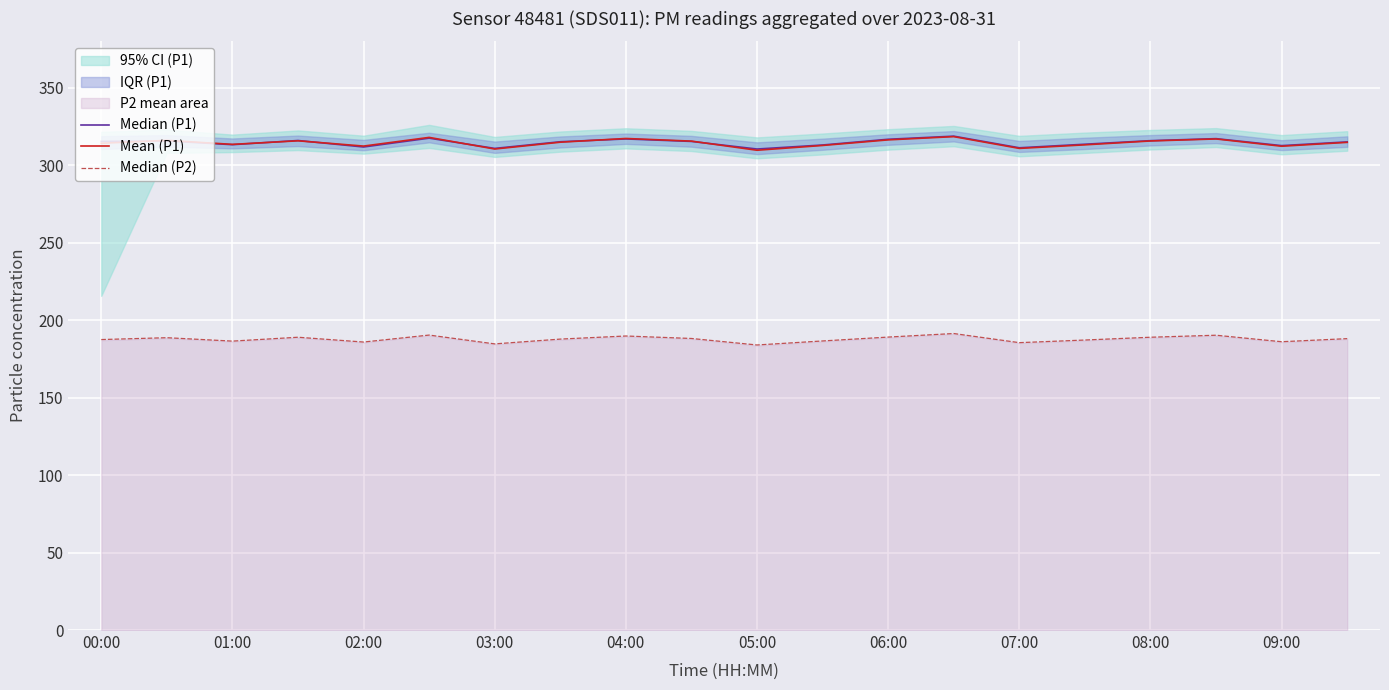

Which category has the highest value in the Mean (P1) series?

13